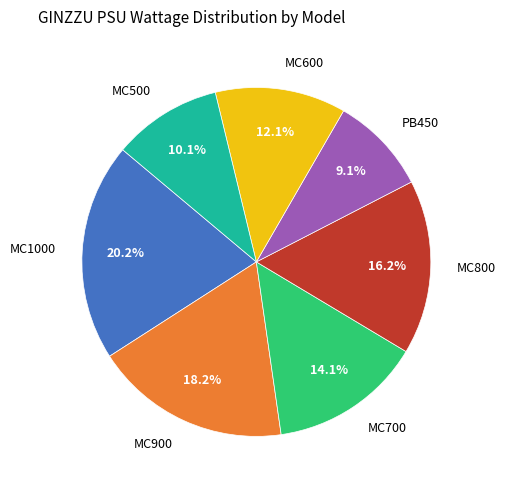

To the nearest percent, what percentage of the pie is MC1000?

20%